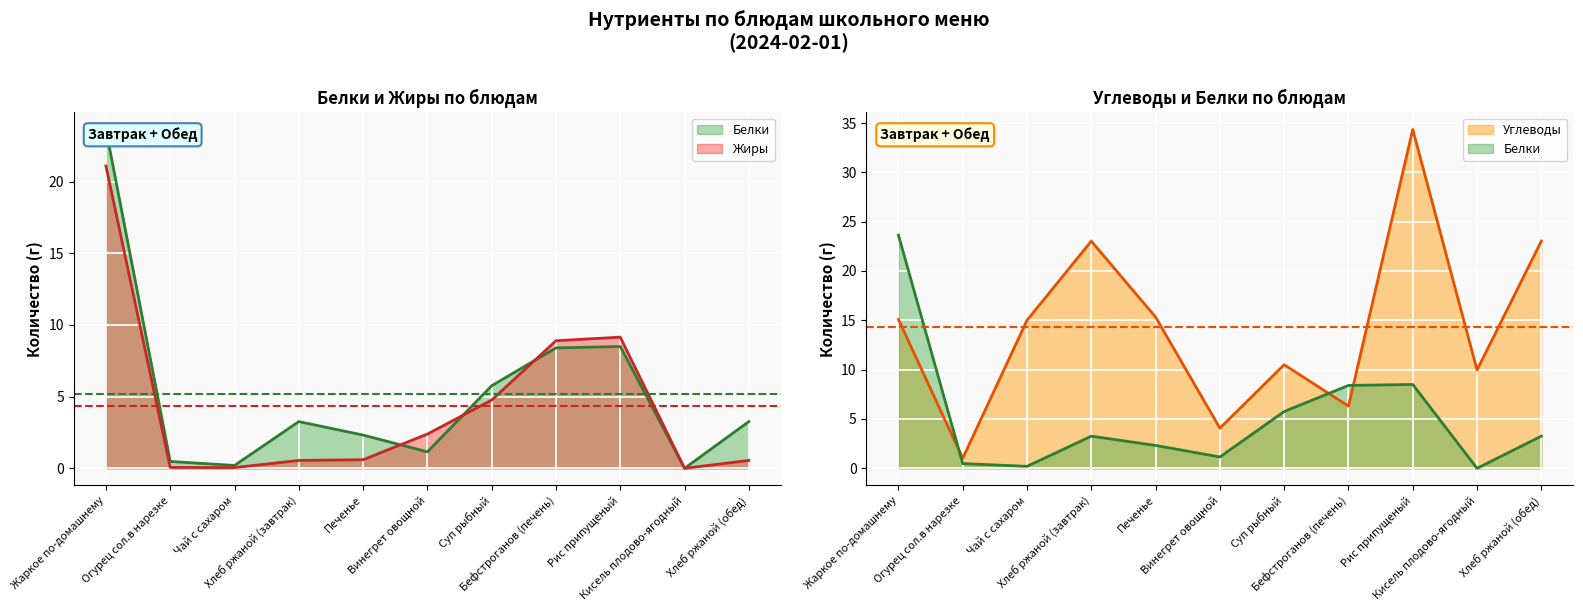

What is the average value of the Жиры (line) series?

4.4